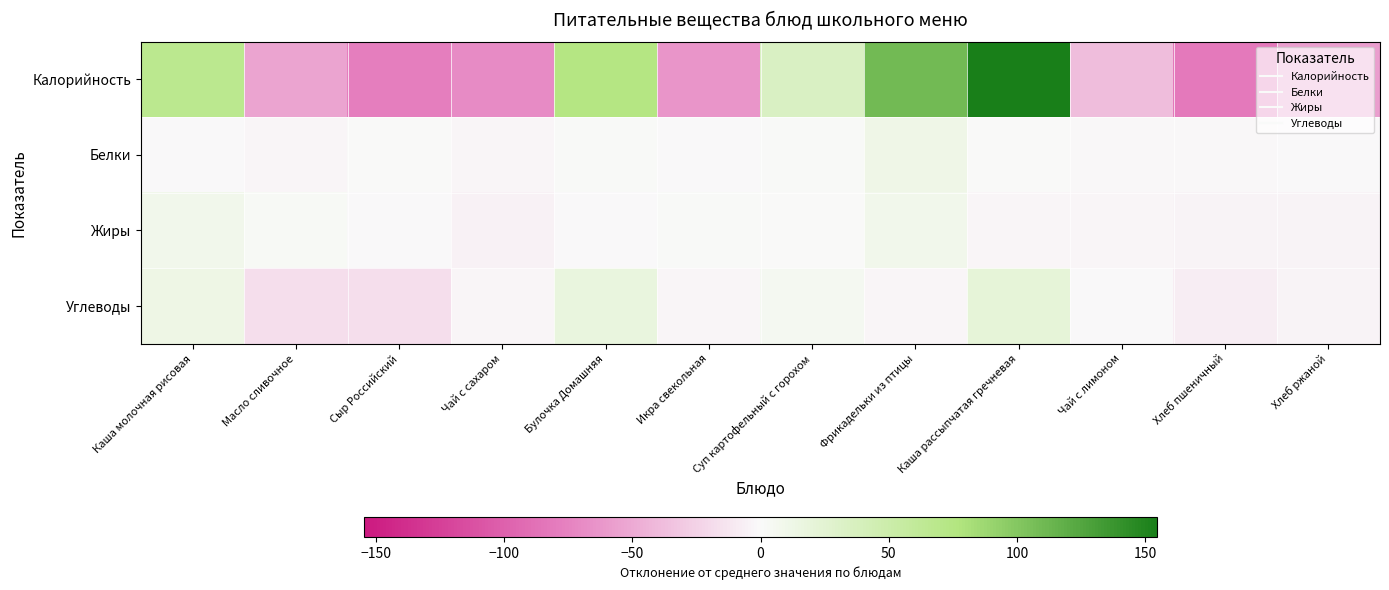

Reading left to right, extract all data points from this chart.

Калорийность: Каша молочная рисовая=67.0	Масло сливочное=-54.0	Сыр Российский=-78.0	Чай с сахаром=-69.0	Булочка Домашняя=73.8	Икра свекольная=-63.0	Суп картофельный с горохом=34.8	Фрикадельки из птицы=109.5	Каша рассыпчатая гречневая=154.5	Чай с лимоном=-38.0	Хлеб пшеничный=-81.0	Хлеб ржаной=-57.0
Белки: Каша молочная рисовая=-0.6	Масло сливочное=-3.5	Сыр Российский=0.2	Чай с сахаром=-3.5	Булочка Домашняя=1.4	Икра свекольная=-1.2	Суп картофельный с горохом=1.5	Фрикадельки из птицы=10.9	Каша рассыпчатая гречневая=0.0	Чай с лимоном=-2.2	Хлеб пшеничный=-2.0	Хлеб ржаной=-1.2
Жиры: Каша молочная рисовая=9.6	Масло сливочное=3.1	Сыр Российский=-1.1	Чай с сахаром=-5.1	Булочка Домашняя=-1.1	Икра свекольная=1.7	Суп картофельный с горохом=0.3	Фрикадельки из птицы=8.6	Каша рассыпчатая гречневая=-2.7	Чай с лимоном=-3.5	Хлеб пшеничный=-4.8	Хлеб ржаной=-4.7
Углеводы: Каша молочная рисовая=12.2	Масло сливочное=-17.7	Сыр Российский=-17.8	Чай с сахаром=-2.8	Булочка Домашняя=17.4	Икра свекольная=-2.4	Суп картофельный с горохом=6.0	Фрикадельки из птицы=-3.5	Каша рассыпчатая гречневая=20.9	Чай с лимоном=-0.1	Хлеб пшеничный=-8.3	Хлеб ржаной=-3.6